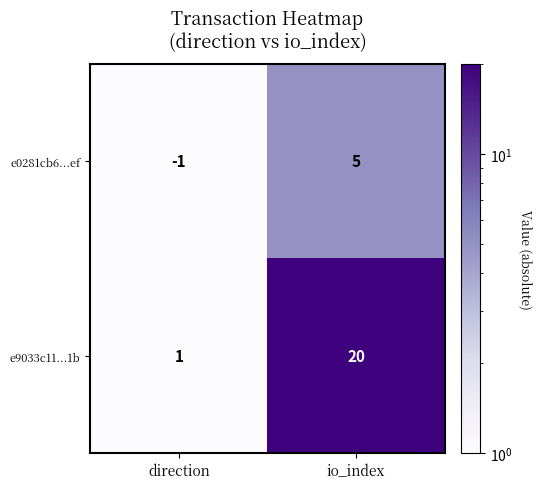

What is the approximate value of e0281cb6...ef at io_index?

5